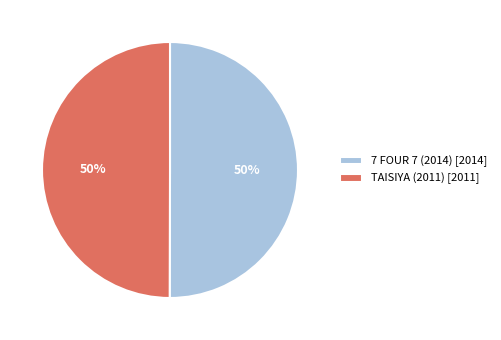

Combined, do TAISIYA (2011) [2011] and 7 FOUR 7 (2014) [2014] account for over 50%?

Yes